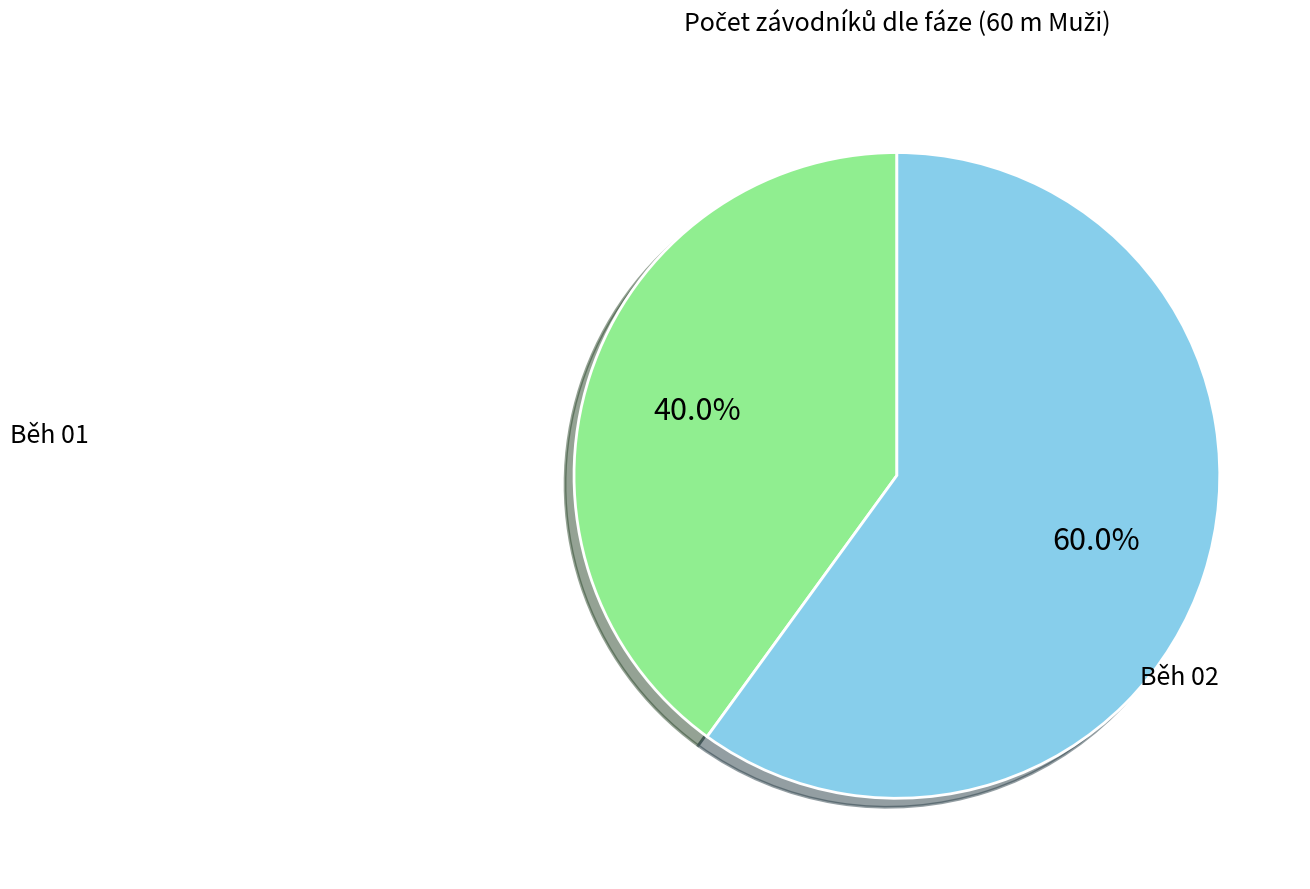

Is there any slice that represents more than half of the pie?

Yes